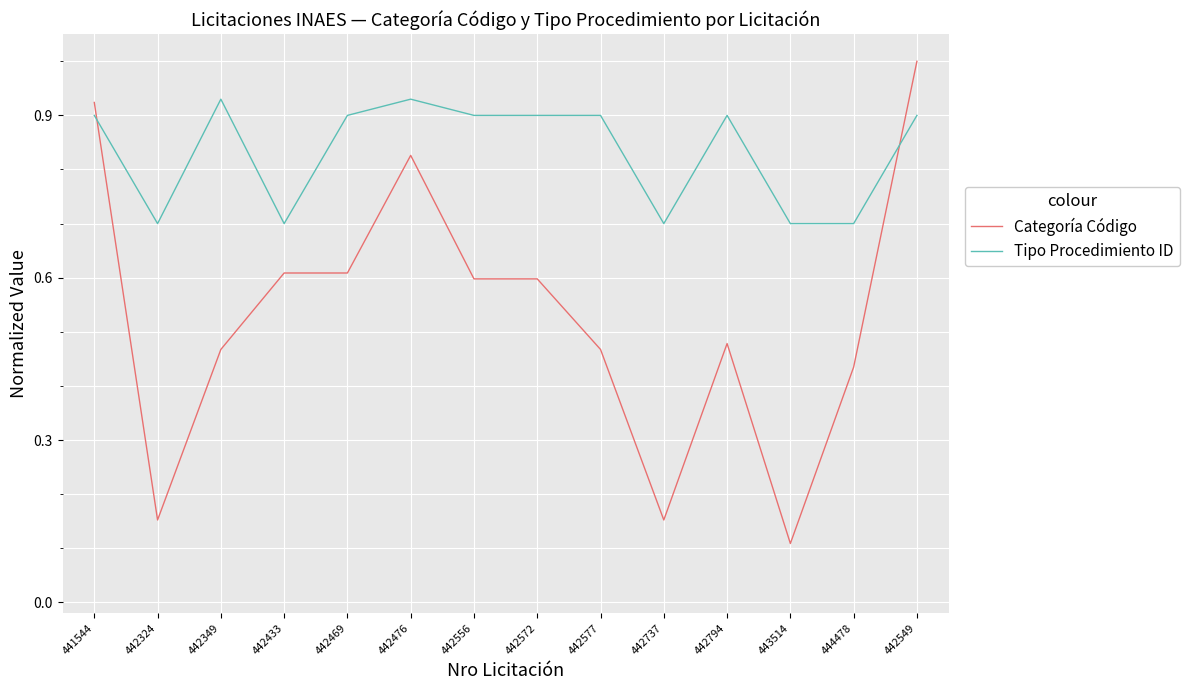

What is the spread (max minus min) of values at 442469?

0.3